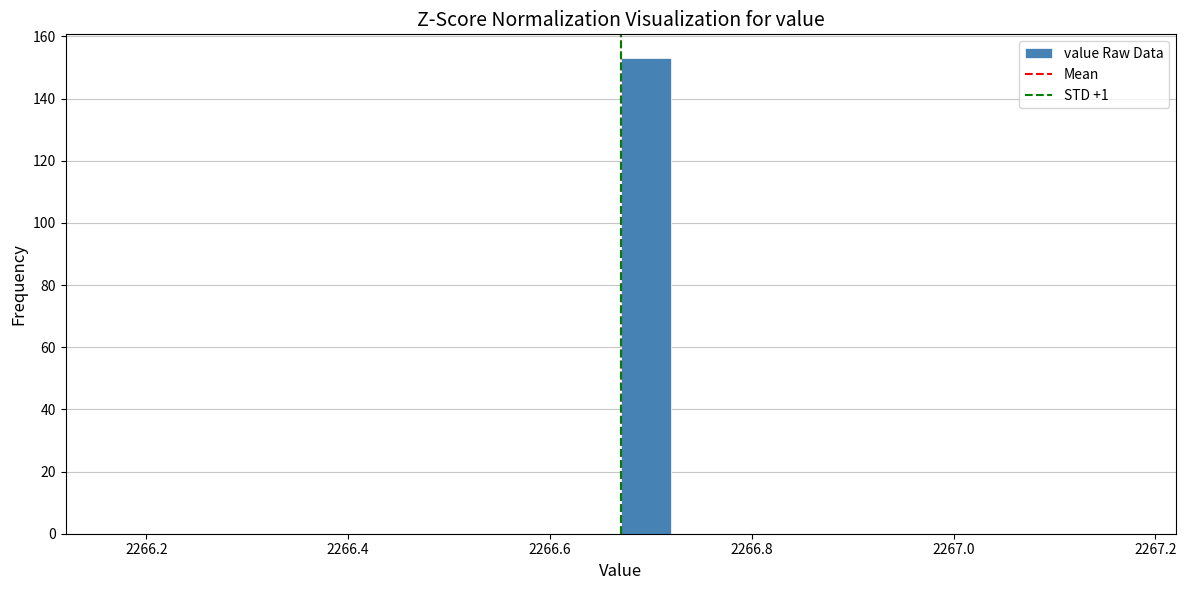

Read against the x-axis, roughly where is the centre of the tallest bar?

2266.70